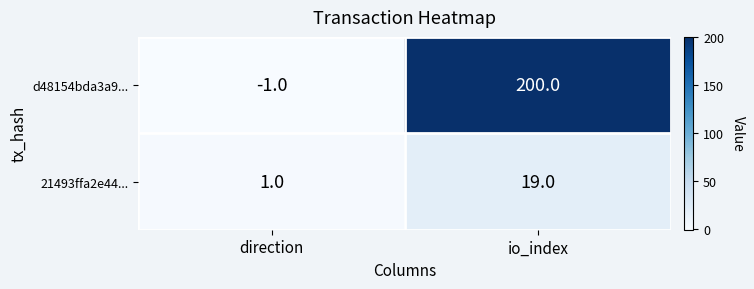

Which series has the largest range (max minus min)?

d48154bda3a9...